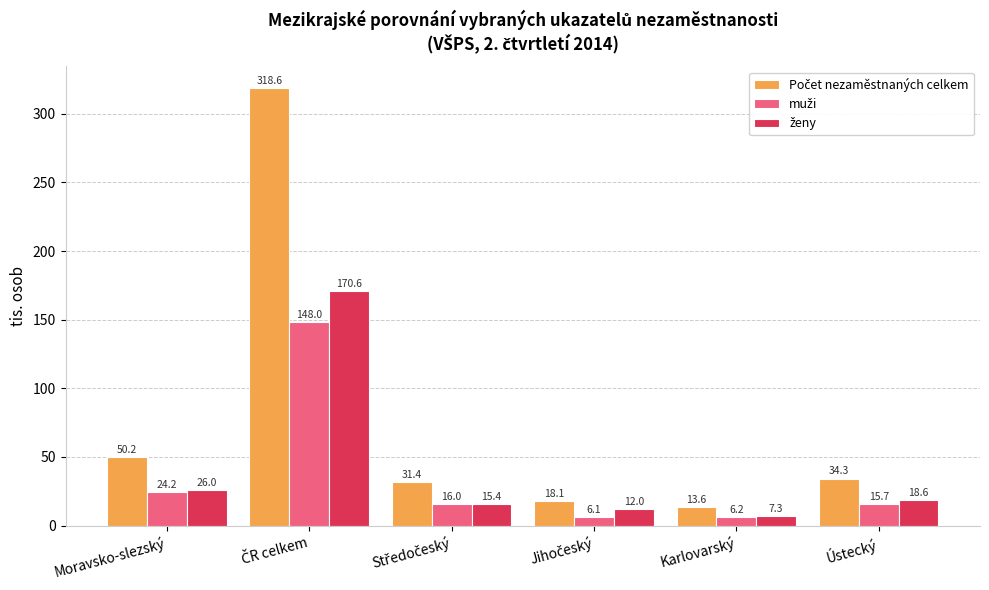

How many groups of bars are there?

6